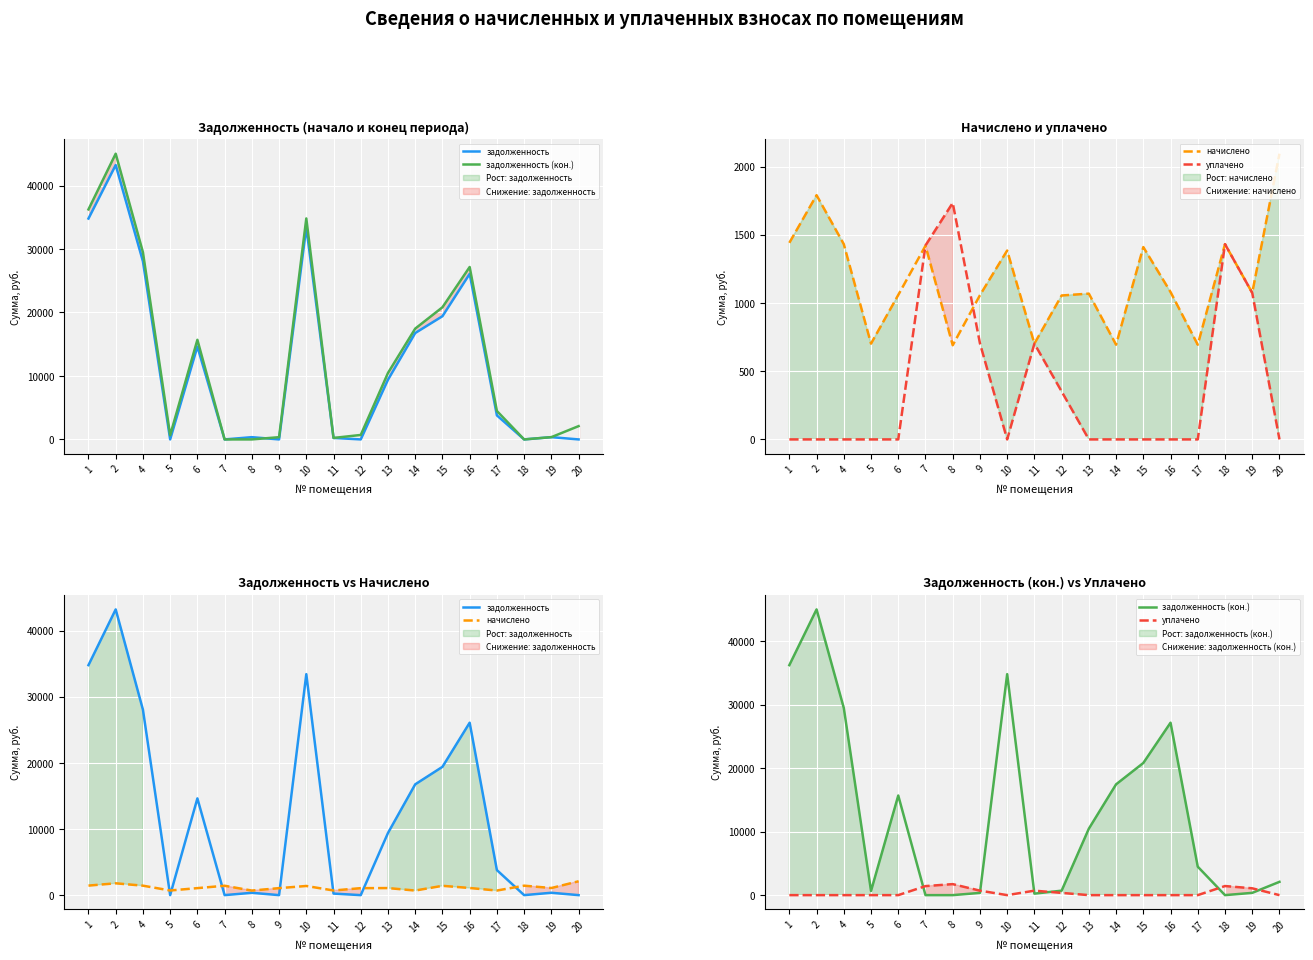

Reading left to right, what are all the values shown in this chart?

задолженность: 1=34798.0	2=43226.9	4=28062.6	5=0.0	6=14633.0	7=1.4	8=353.1	9=0.0	10=33432.5	11=234.0	12=0.0	13=9404.2	14=16763.3	15=19410.9	16=26086.8	17=3785.3	18=0.0	19=358.1	20=0.0
задолженность (кон.): 1=36239.0	2=45017.0	4=29493.9	5=655.8	6=15691.9	7=0.0	8=0.0	9=352.3	10=34817.0	11=234.0	12=703.3	13=10472.8	14=17457.5	15=20820.8	16=27167.1	17=4479.5	18=0.0	19=358.1	20=2094.1
начислено: 1=1441.0	2=1790.1	4=1431.3	5=702.0	6=1058.8	7=1419.6	8=690.3	9=1056.9	10=1384.5	11=702.0	12=1055.0	13=1068.6	14=694.2	15=1409.8	16=1080.3	17=694.2	18=1431.3	19=1074.5	20=2094.3
уплачено: 1=0.0	2=0.0	4=0.0	5=0.0	6=0.0	7=1422.0	8=1733.8	9=704.6	10=0.0	11=702.0	12=351.6	13=0.0	14=0.0	15=0.0	16=0.0	17=0.0	18=1431.2	19=1074.5	20=0.0